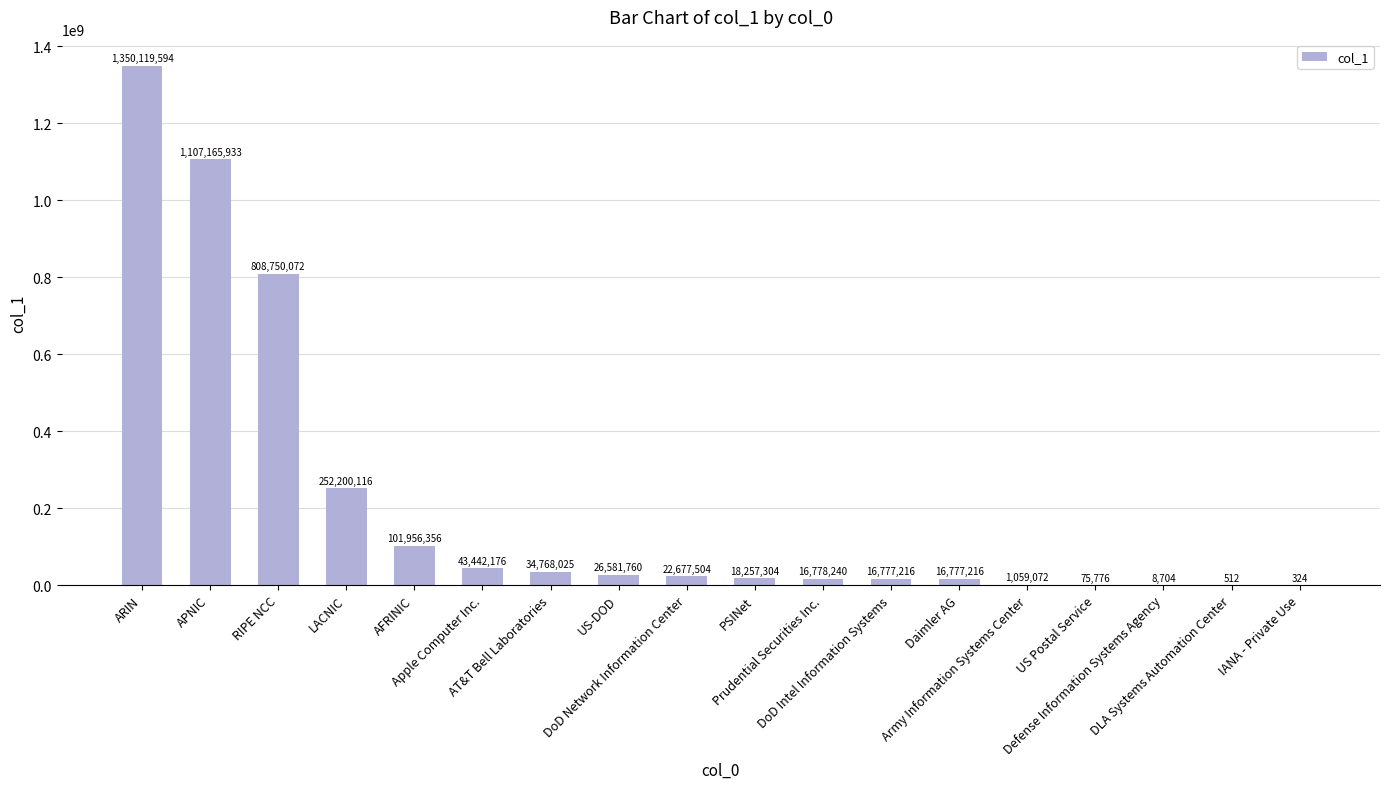

What is the greatest value displayed?

1350119594